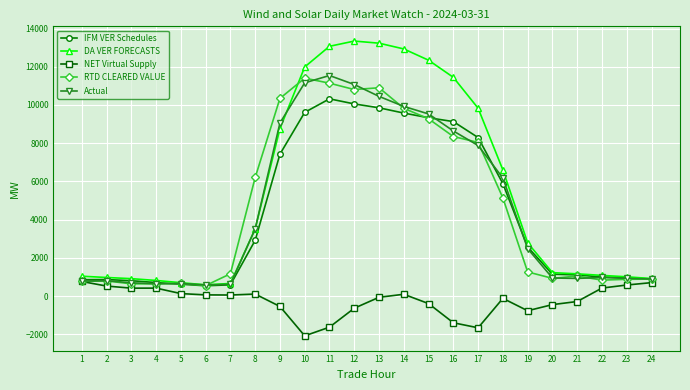

What is the minimum value shown in the chart?

-2077.4